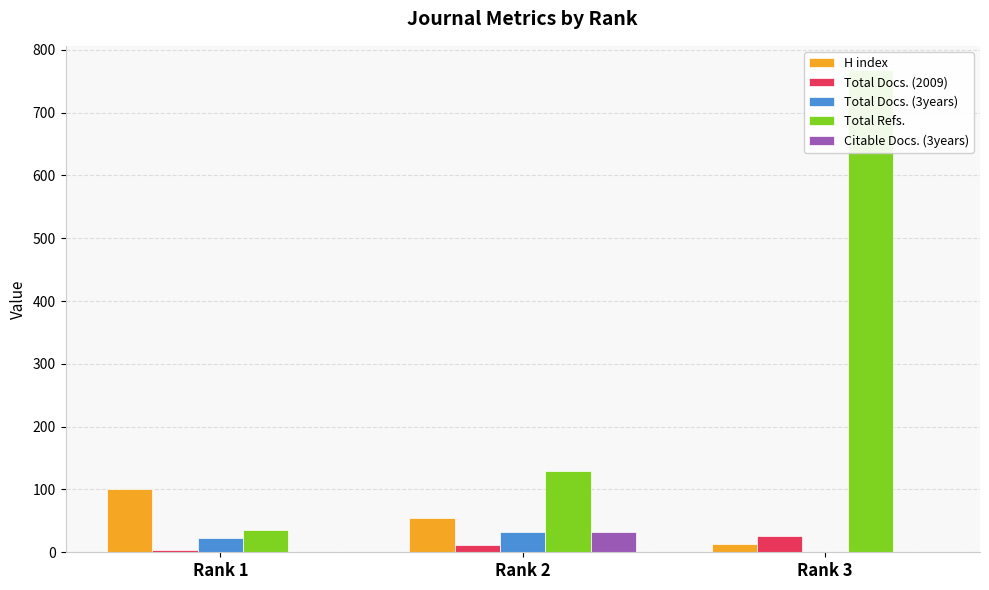

How many values in the Total Docs. (3years) series exceed 22?

1